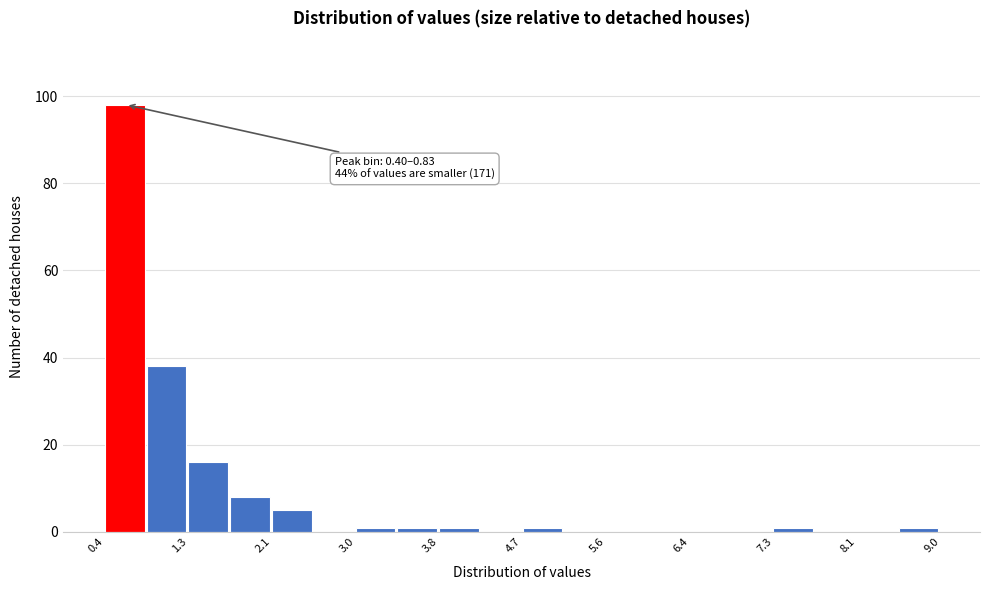

Over which range of the x-axis is the bar tallest?

0.40 to 0.83